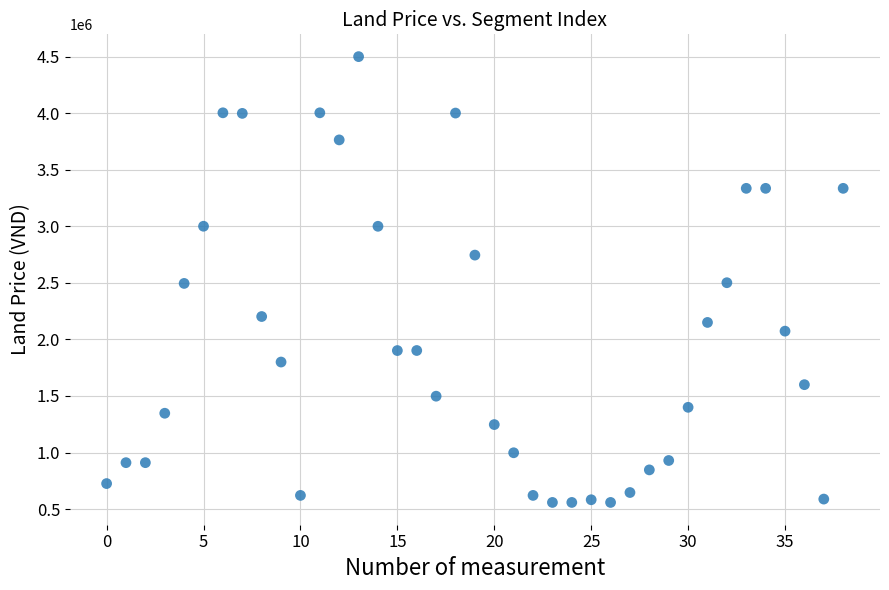

What is the range of Y values (max minus min)?

3939650